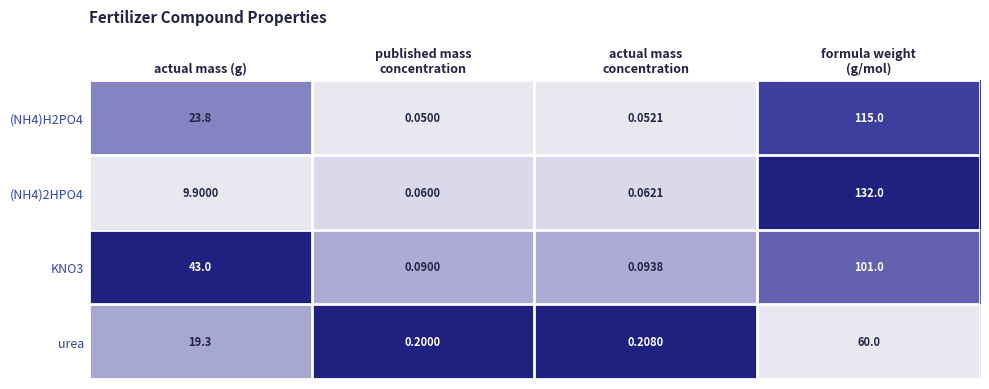

Rank the series at actual mass
concentration from highest to lowest value.

urea, KNO3, (NH4)2HPO4, (NH4)H2PO4